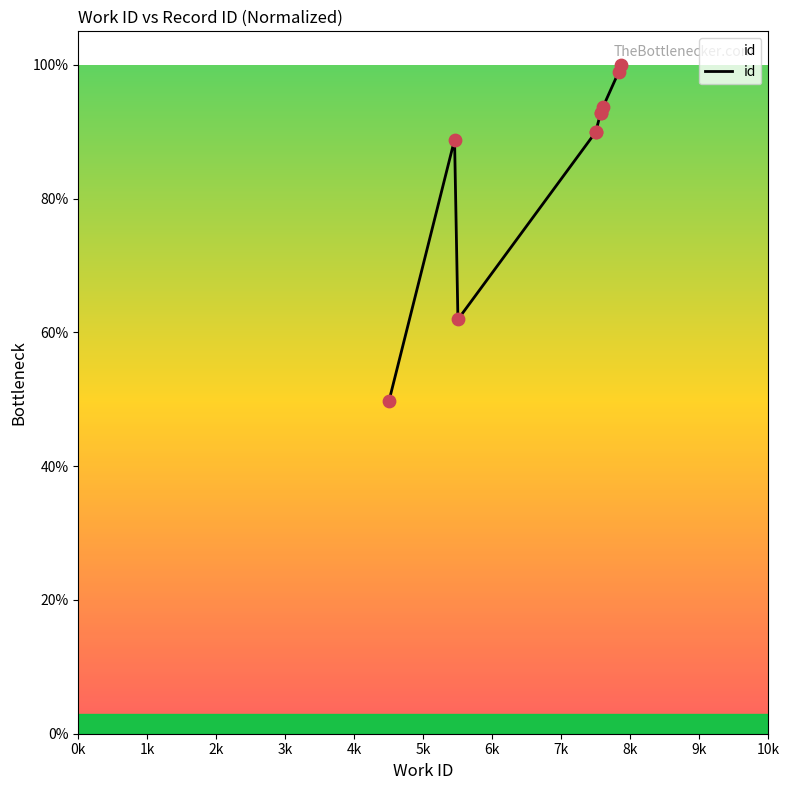

What is the change in value from 2k to 8k?

+37.0